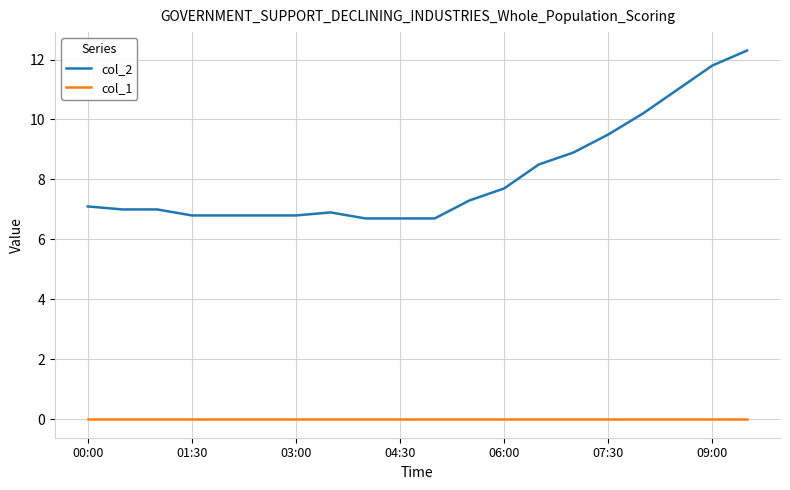

Reading left to right, list all the values displayed in this chart.

col_2: 7.1	7.0	7.0	6.8	6.8	6.8	6.8	6.9	6.7	6.7	6.7	7.3	7.7	8.5	8.9	9.5	10.2	11.0	11.8	12.3
col_1: 0.0	0.0	0.0	0.0	0.0	0.0	0.0	0.0	0.0	0.0	0.0	0.0	0.0	0.0	0.0	0.0	0.0	0.0	0.0	0.0